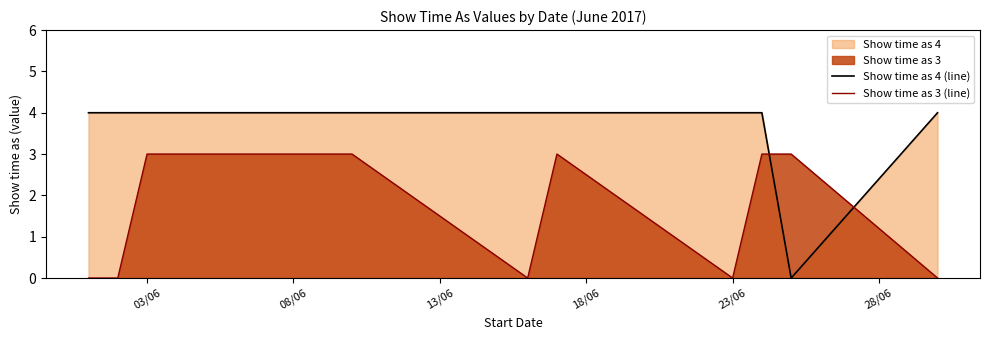

Which series has the largest range (max minus min)?

Show time as 4 (line)